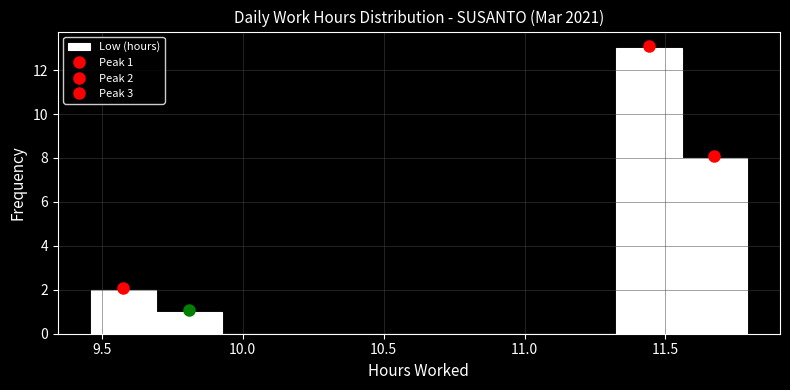

Which range on the x-axis has the tallest bar?

11.30 to 11.55